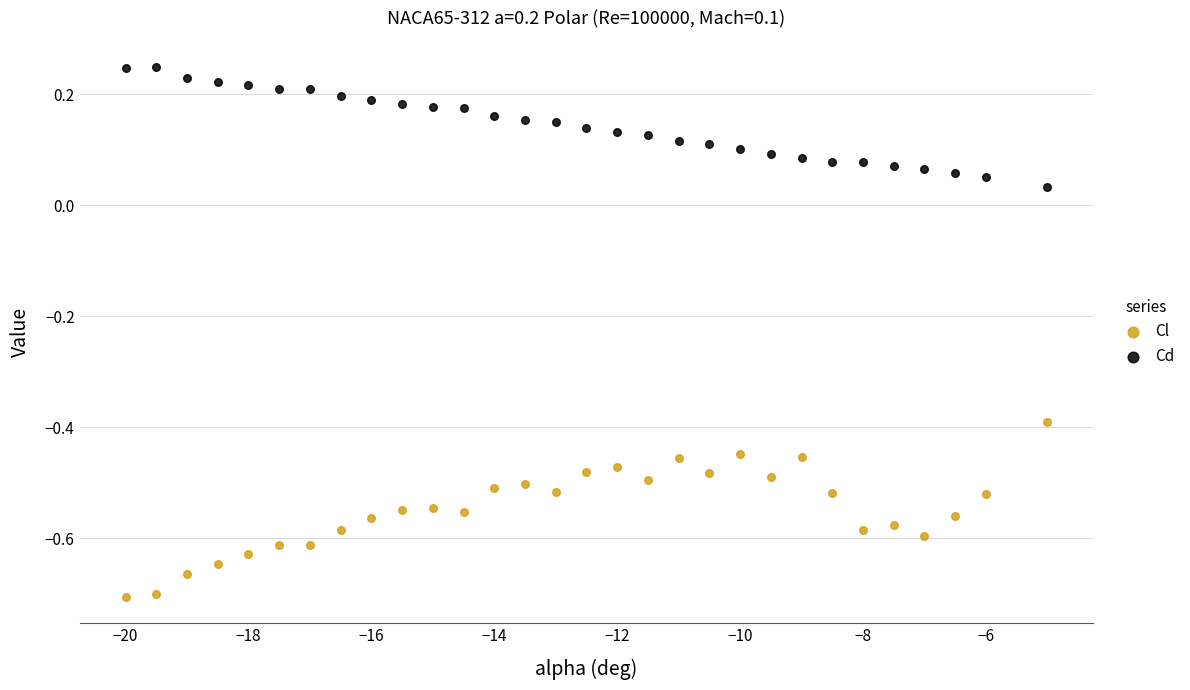

Which series reaches the minimum Y coordinate?

Cl